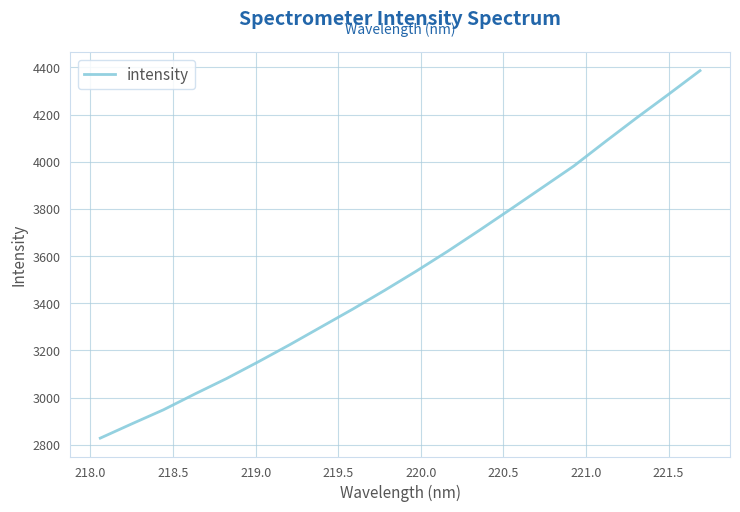

What is the difference between the maximum and minimum values?

1558.3